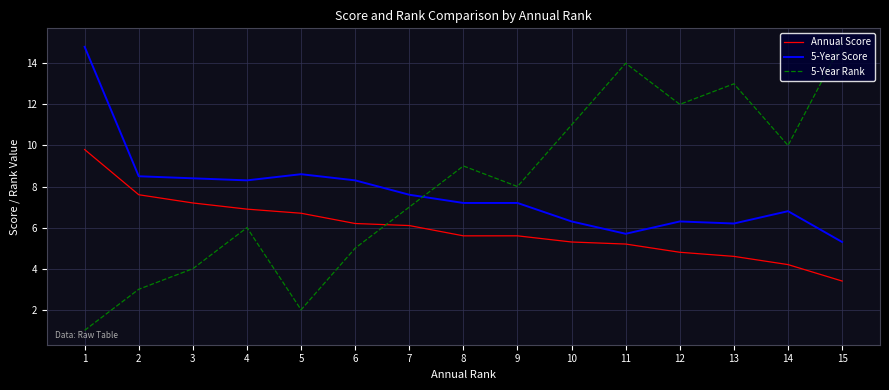

How many interior local valleys does the 5-Year Rank series have?

4